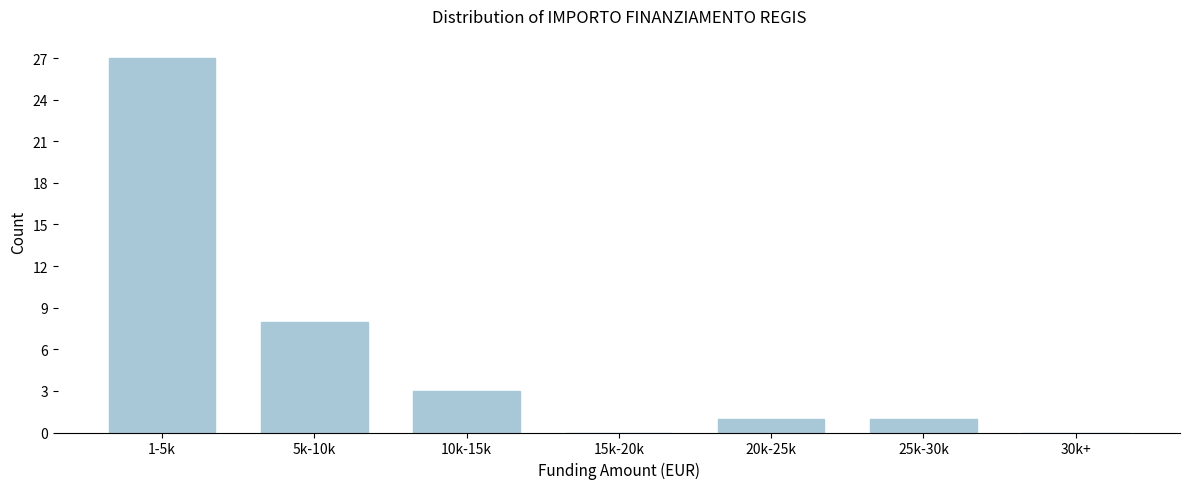

Reading left to right, transcribe all the data shown in this chart.

1-5k=27	5k-10k=8	10k-15k=3	15k-20k=0	20k-25k=1	25k-30k=1	30k+=0